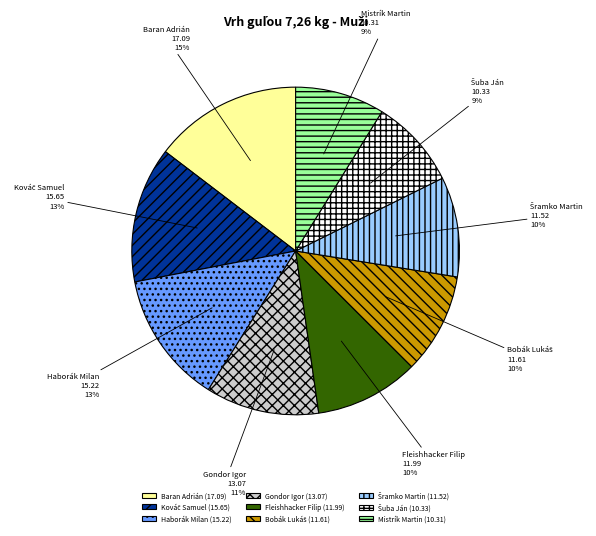

Does any single category account for the majority?

No